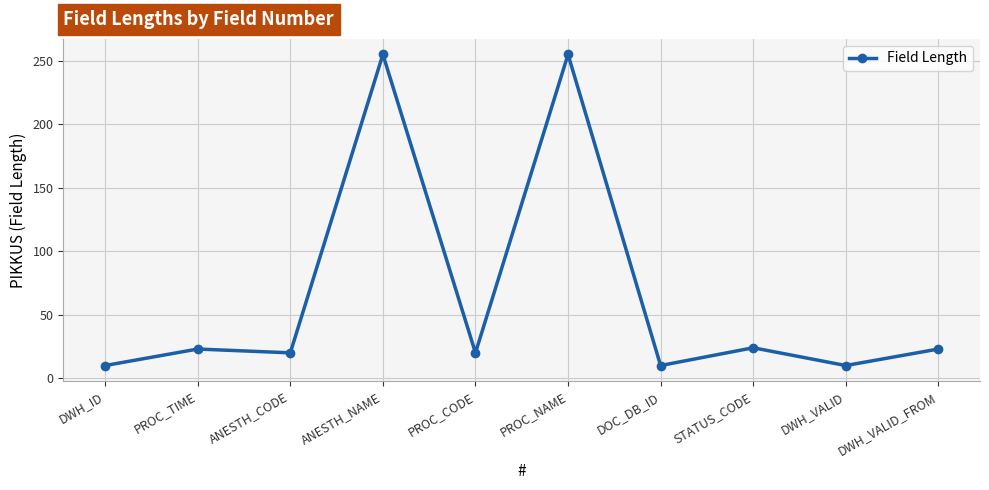

What is the minimum value shown in the chart?

10